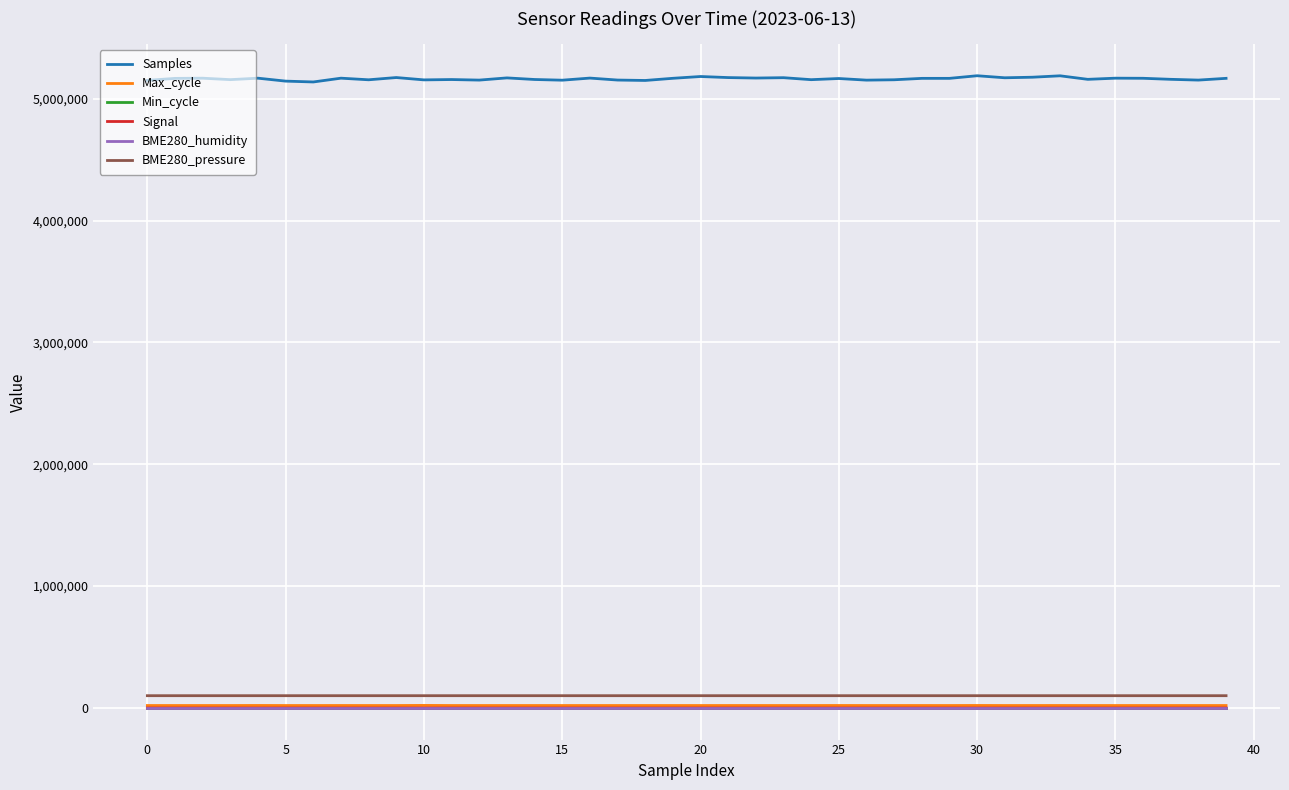

How many lines are shown in the chart?

6